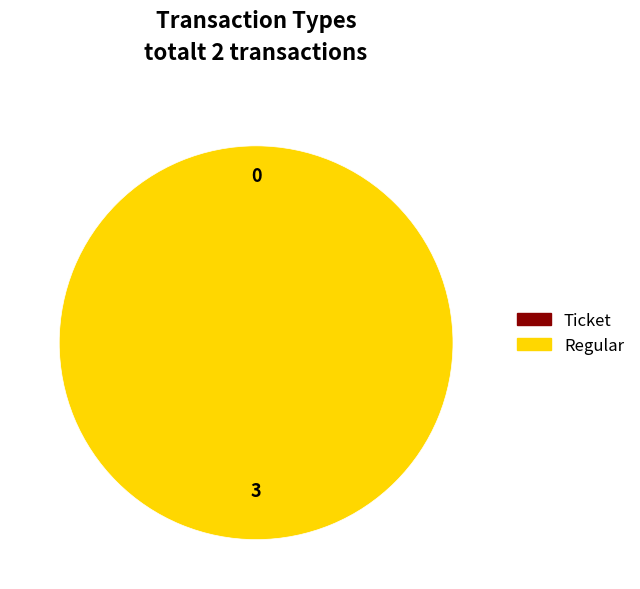

Count the number of slices in the pie.

2